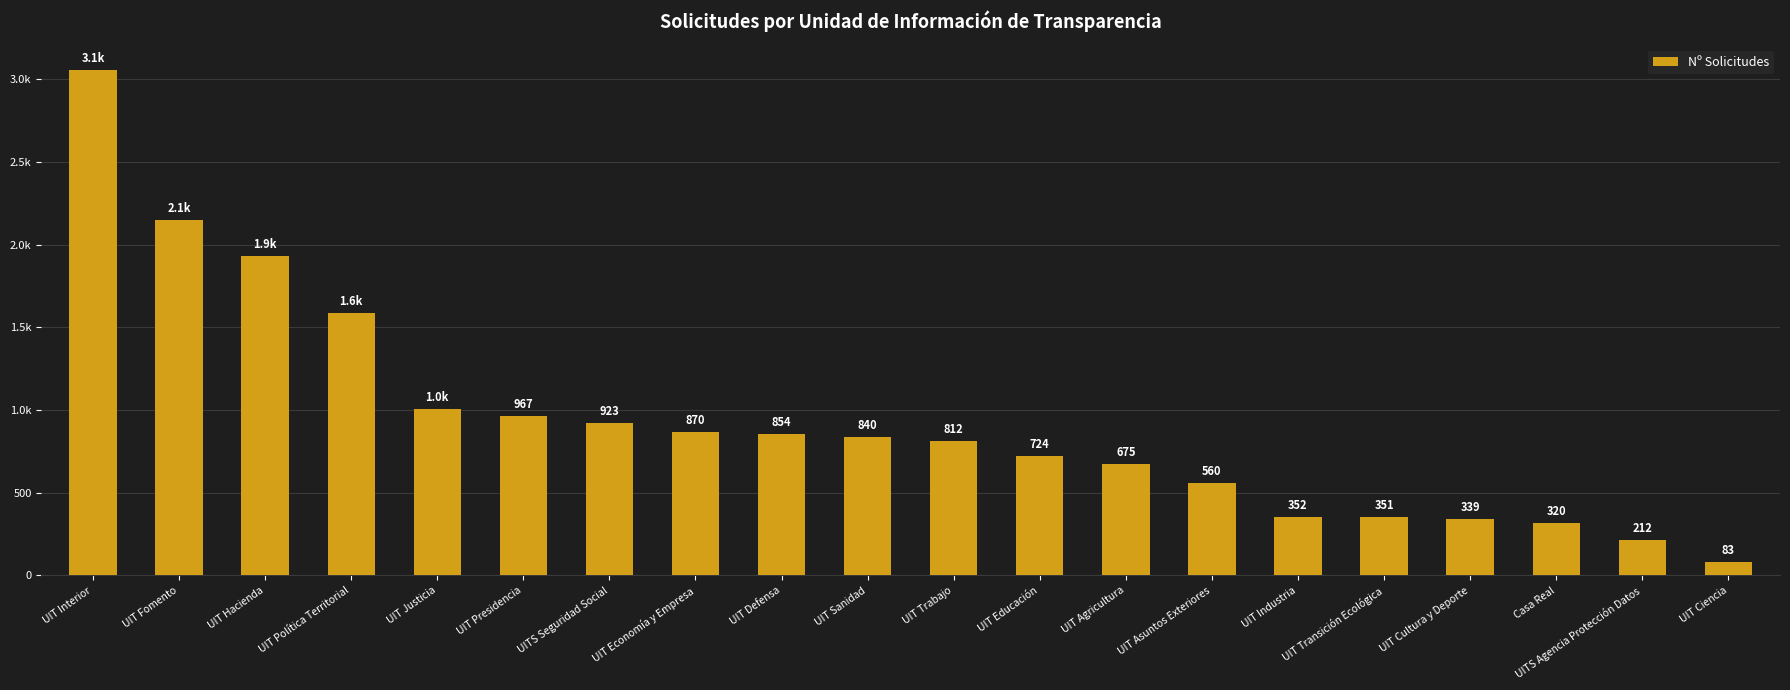

Are the bars horizontal?

No